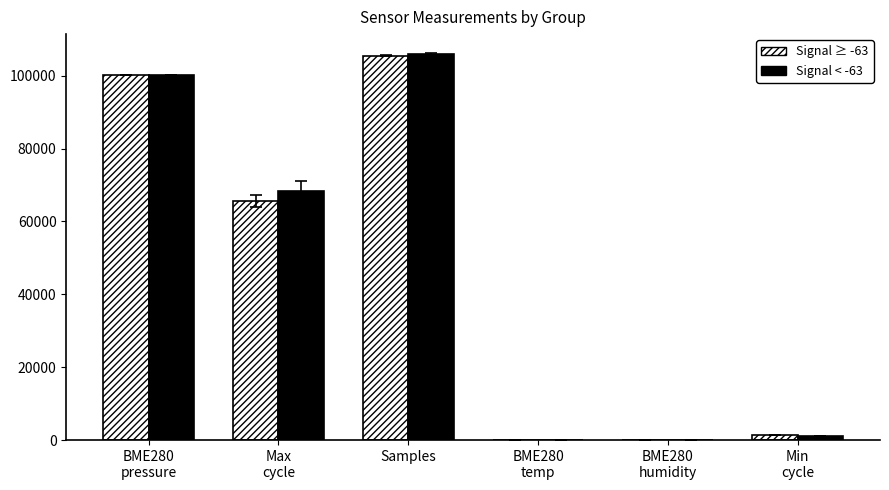

Which label corresponds to the largest value in the chart?

Samples